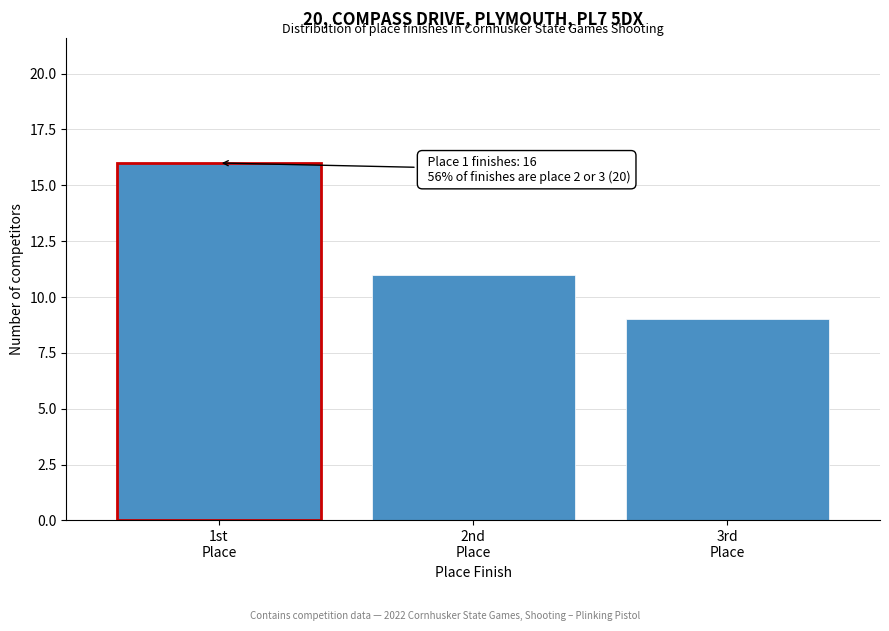

Reading right to left, extract all data points from this chart.

9	11	16